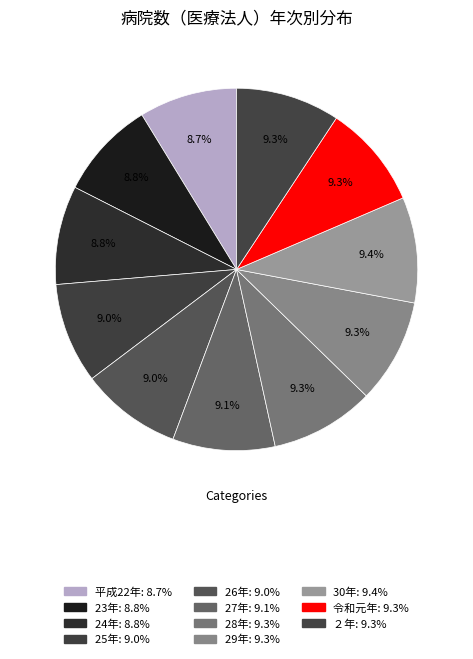

What is the change in value from 24年 to 25年?

+7